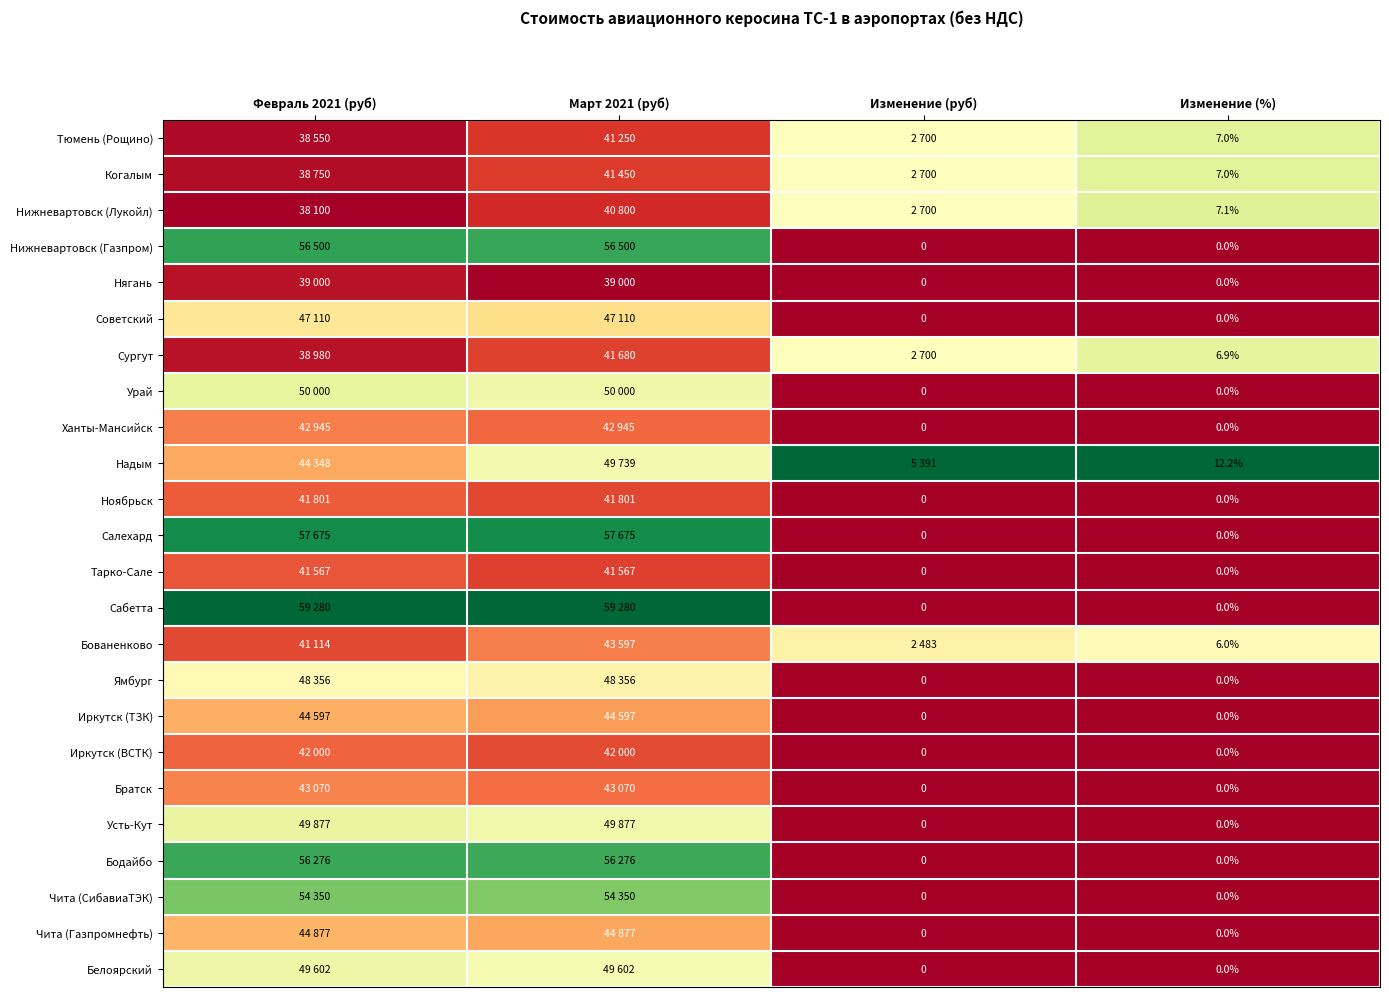

At how many categories does at least one series exceed 0?

4